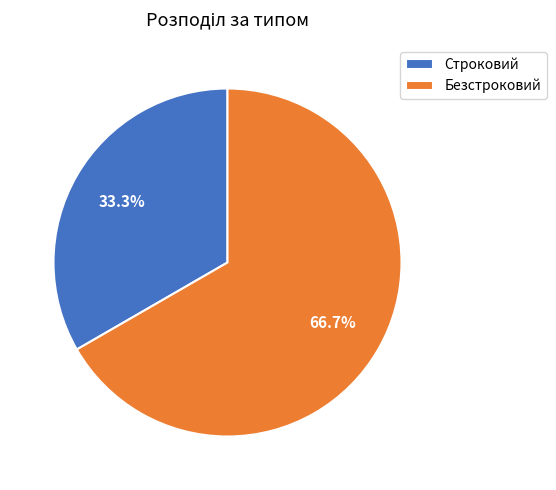

To the nearest percent, what is the average slice percentage?

50%